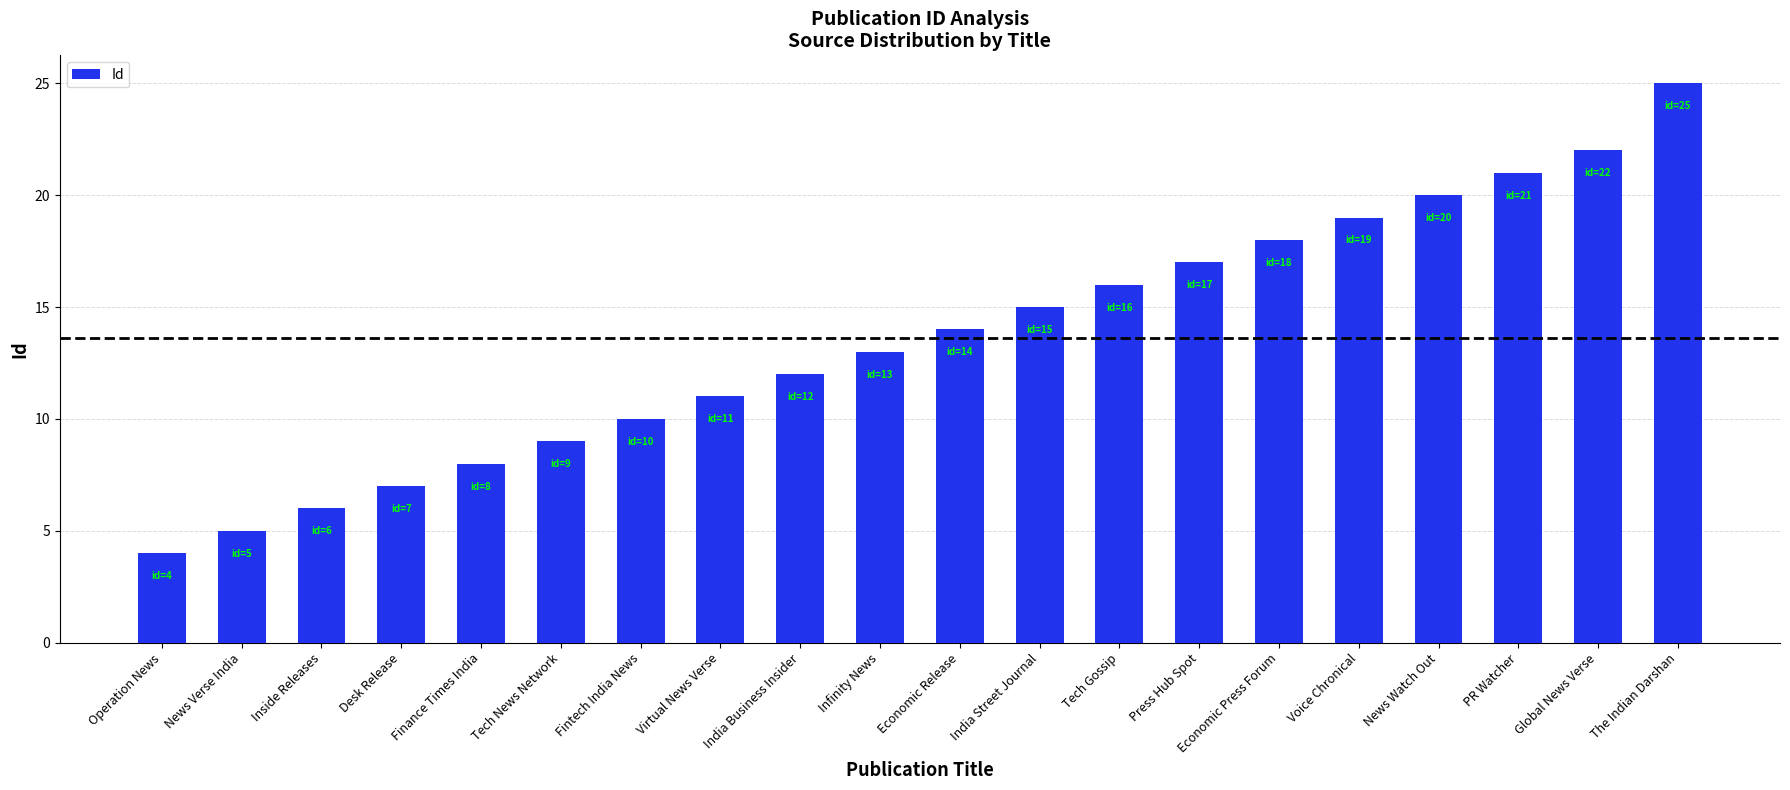

What is the label of the 1st bar from the left?

Operation News